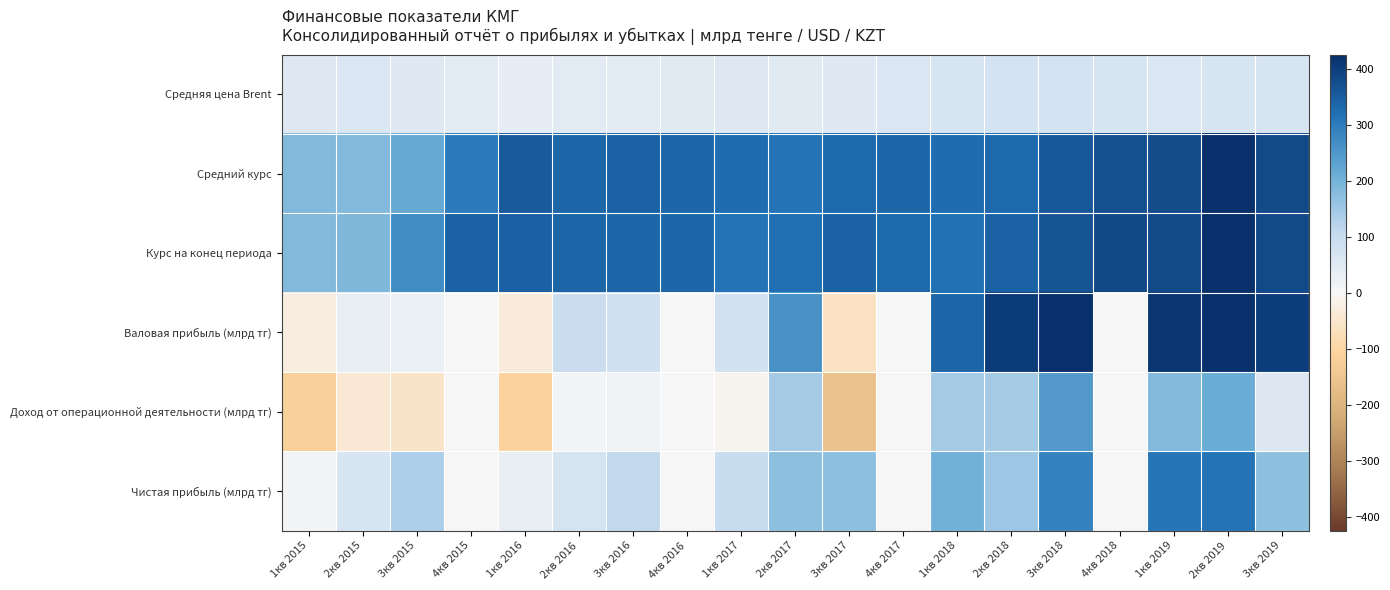

Reading left to right, extract all data points from this chart.

Средняя цена Brent: 1кв 2015=53.9	2кв 2015=61.9	3кв 2015=50.4	4кв 2015=43.8	1кв 2016=33.9	2кв 2016=45.6	3кв 2016=45.9	4кв 2016=49.3	1кв 2017=53.7	2кв 2017=49.6	3кв 2017=52.1	4кв 2017=61.3	1кв 2018=66.8	2кв 2018=74.4	3кв 2018=75.2	4кв 2018=68.9	1кв 2019=63.1	2кв 2019=68.9	3кв 2019=67.9
Средний курс: 1кв 2015=184.6	2кв 2015=185.9	3кв 2015=216.9	4кв 2015=300.4	1кв 2016=355.1	2кв 2016=335.6	3кв 2016=341.3	4кв 2016=335.1	1кв 2017=322.5	2кв 2017=315.0	3кв 2017=332.2	4кв 2017=334.4	1кв 2018=323.3	2кв 2018=329.6	3кв 2018=355.9	4кв 2018=369.8	1кв 2019=378.0	2кв 2019=424.7	3кв 2019=379.1
Курс на конец периода: 1кв 2015=185.7	2кв 2015=186.2	3кв 2015=270.4	4кв 2015=339.5	1кв 2016=343.1	2кв 2016=338.9	3кв 2016=334.9	4кв 2016=333.3	1кв 2017=314.8	2кв 2017=321.5	3кв 2017=341.2	4кв 2017=332.3	1кв 2018=318.3	2кв 2018=341.1	3кв 2018=363.1	4кв 2018=384.2	1кв 2019=380.0	2кв 2019=425.7	3кв 2019=380.5
Валовая прибыль (млрд тг): 1кв 2015=-29.5	2кв 2015=31.6	3кв 2015=26.1	4кв 2015=0.0	1кв 2016=-36.3	2кв 2016=99.4	3кв 2016=85.1	4кв 2016=0.0	1кв 2017=81.9	2кв 2017=259.8	3кв 2017=-61.7	4кв 2017=0.0	1кв 2018=337.9	2кв 2018=403.8	3кв 2018=497.2	4кв 2018=0.0	1кв 2019=414.1	2кв 2019=476.9	3кв 2019=399.6
Доход от операционной деятельности (млрд тг): 1кв 2015=-117.3	2кв 2015=-42.7	3кв 2015=-54.0	4кв 2015=0.0	1кв 2016=-112.5	2кв 2016=9.2	3кв 2016=17.1	4кв 2016=0.0	1кв 2017=-9.1	2кв 2017=145.1	3кв 2017=-159.9	4кв 2017=0.0	1кв 2018=145.8	2кв 2018=143.1	3кв 2018=248.2	4кв 2018=0.0	1кв 2019=184.8	2кв 2019=214.5	3кв 2019=57.0
Чистая прибыль (млрд тг): 1кв 2015=7.1	2кв 2015=68.7	3кв 2015=134.2	4кв 2015=0.0	1кв 2016=31.4	2кв 2016=73.1	3кв 2016=112.7	4кв 2016=0.0	1кв 2017=103.0	2кв 2017=169.6	3кв 2017=169.6	4кв 2017=0.0	1кв 2018=204.2	2кв 2018=155.5	3кв 2018=288.5	4кв 2018=0.0	1кв 2019=309.2	2кв 2019=313.2	3кв 2019=171.9